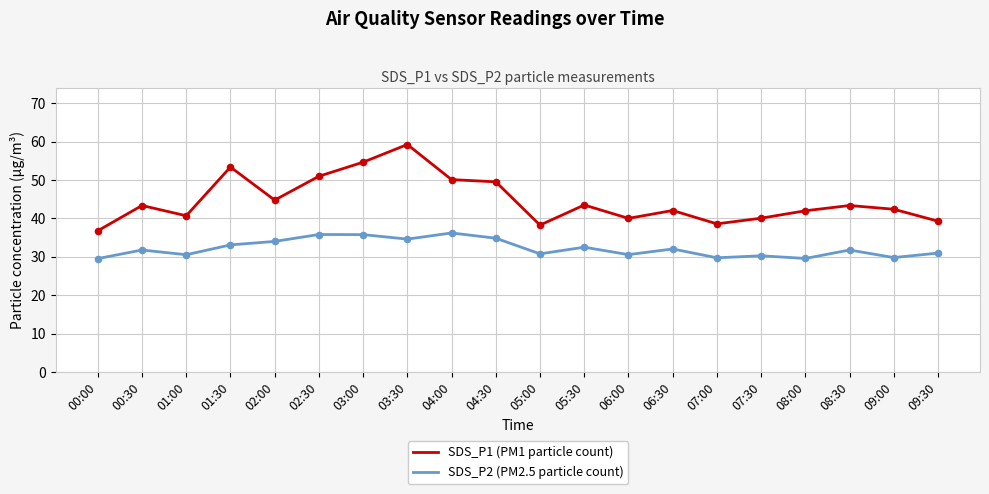

What is the total value across all series at 04:00?

86.3